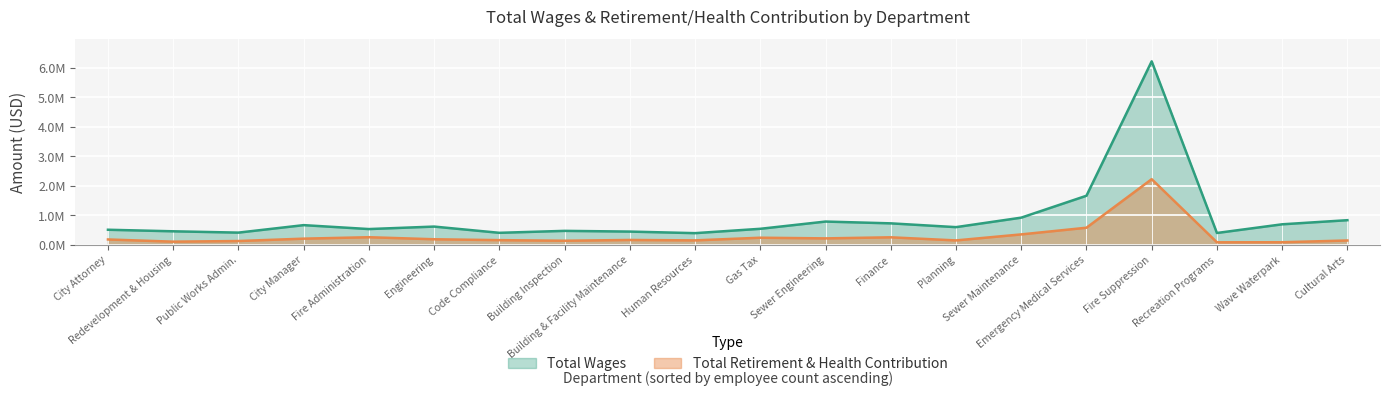

Count the number of data series in this chart.

2